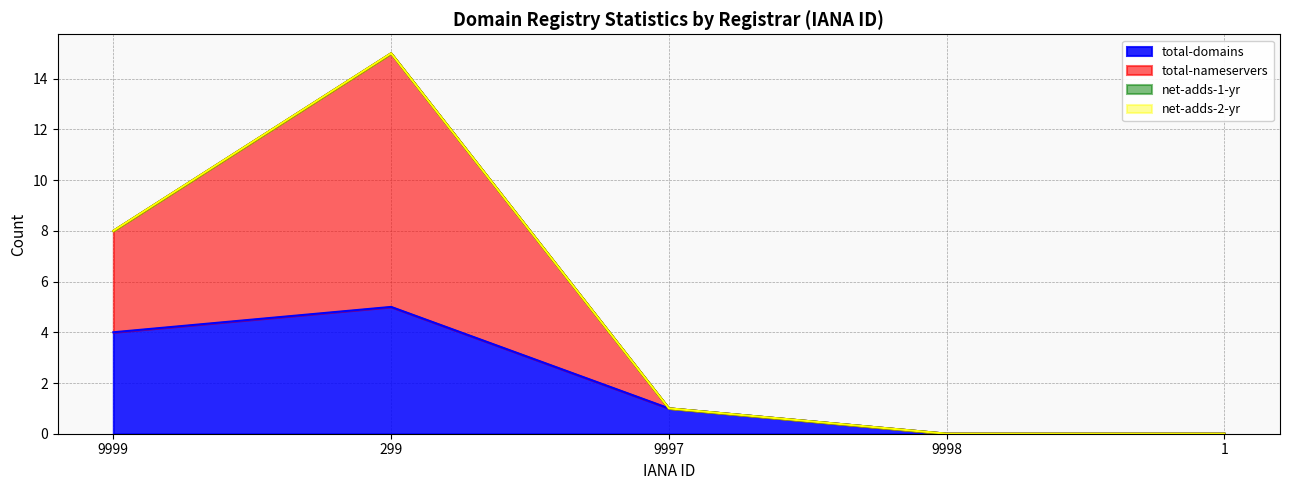

True or false: total-nameservers and total-domains intersect in this chart.

False